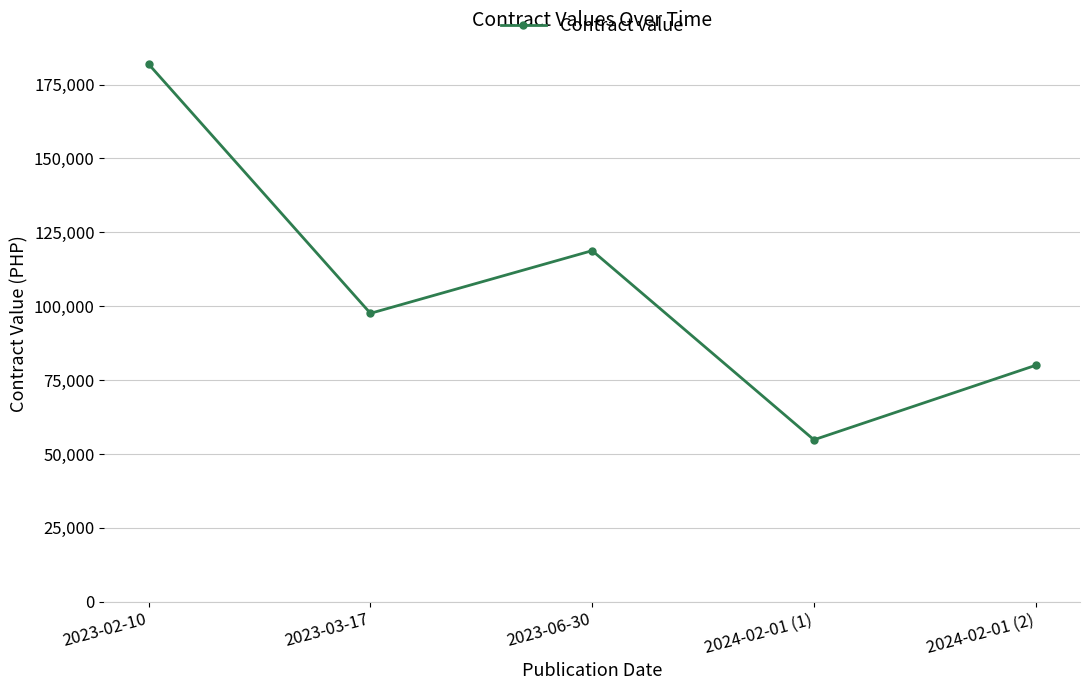

What is the approximate value at 2024-02-01 (1), to the nearest 100?

54800